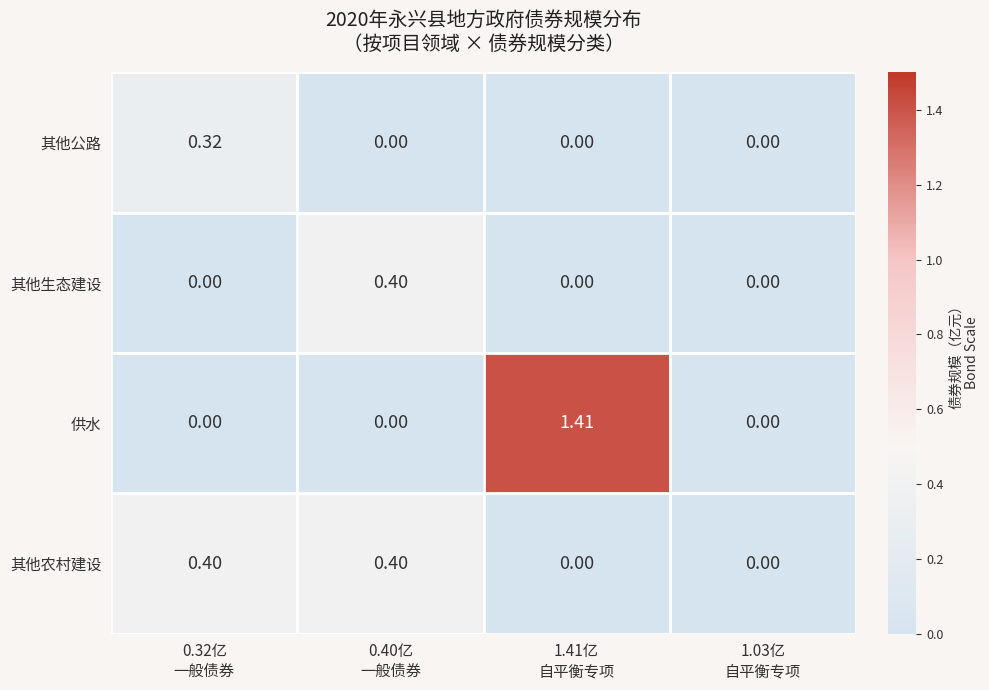

How many series are shown in this chart?

4